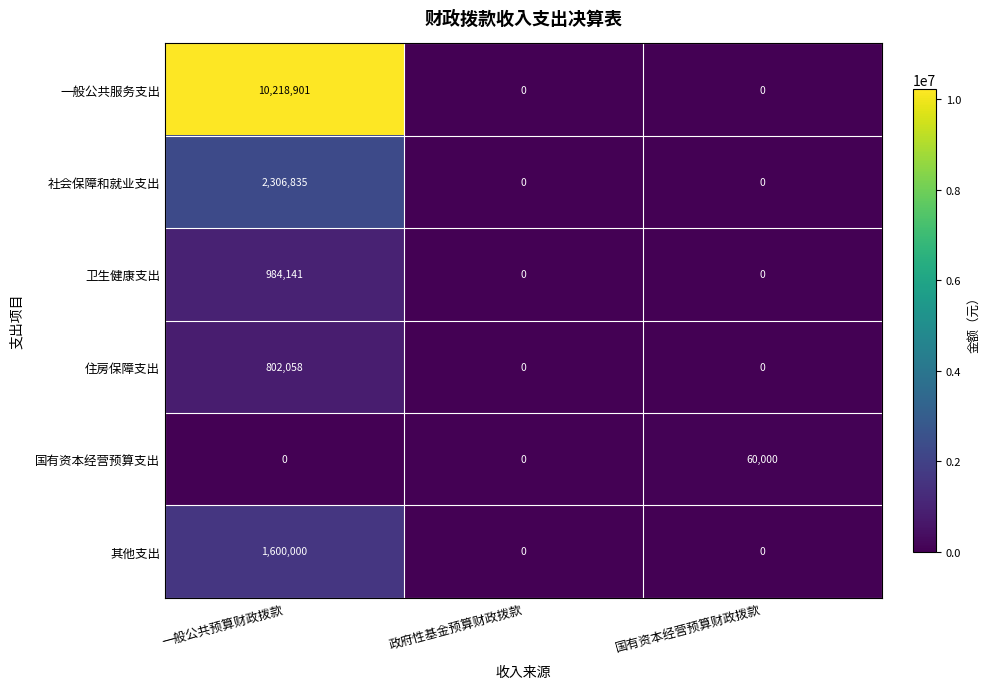

Which series has the largest range (max minus min)?

一般公共服务支出